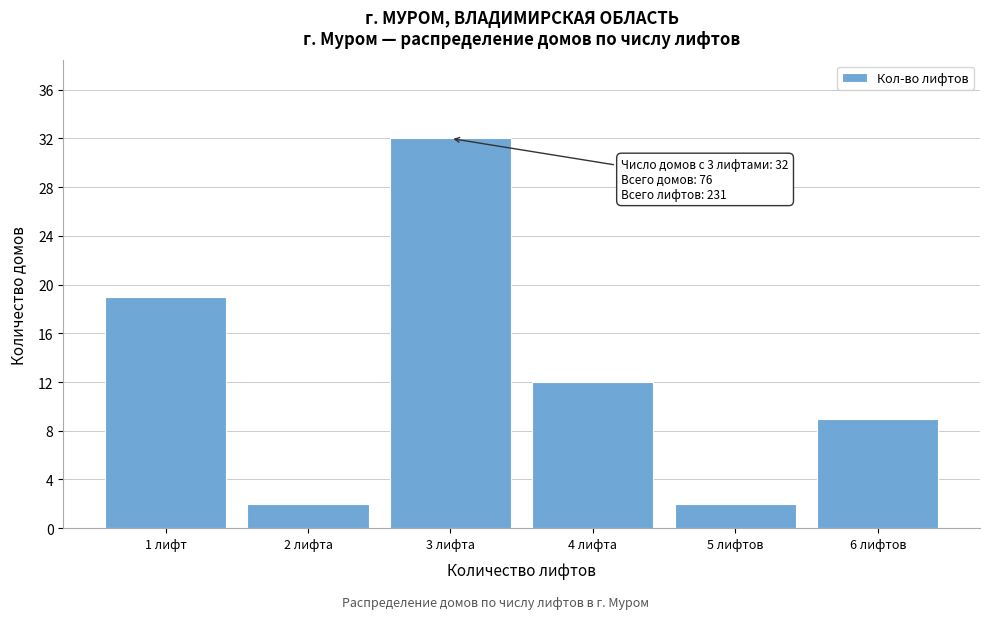

Reading left to right, list all the values displayed in this chart.

19	2	32	12	2	9